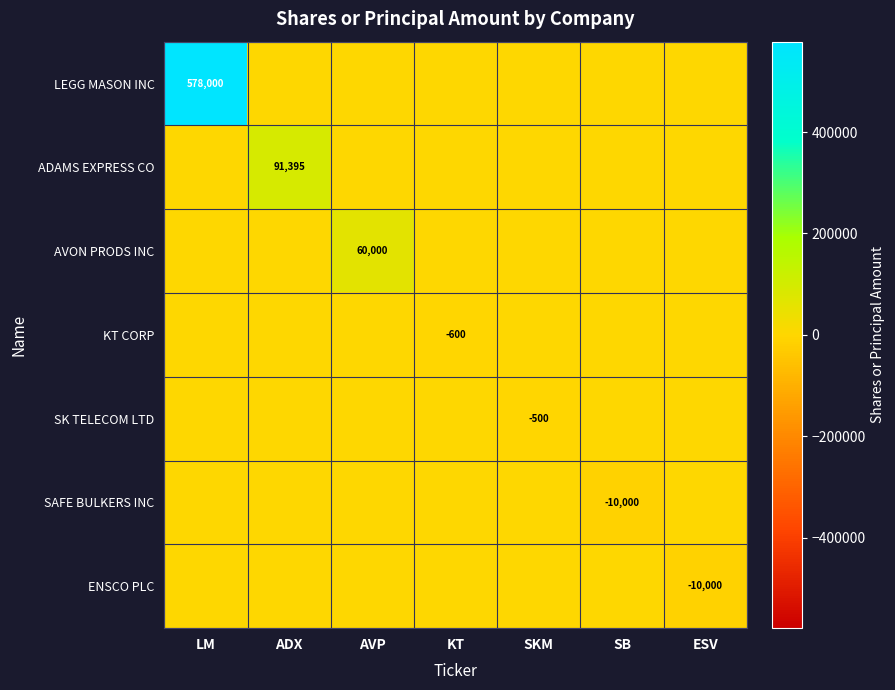

What is the difference between the highest and lowest values at AVP?

60000